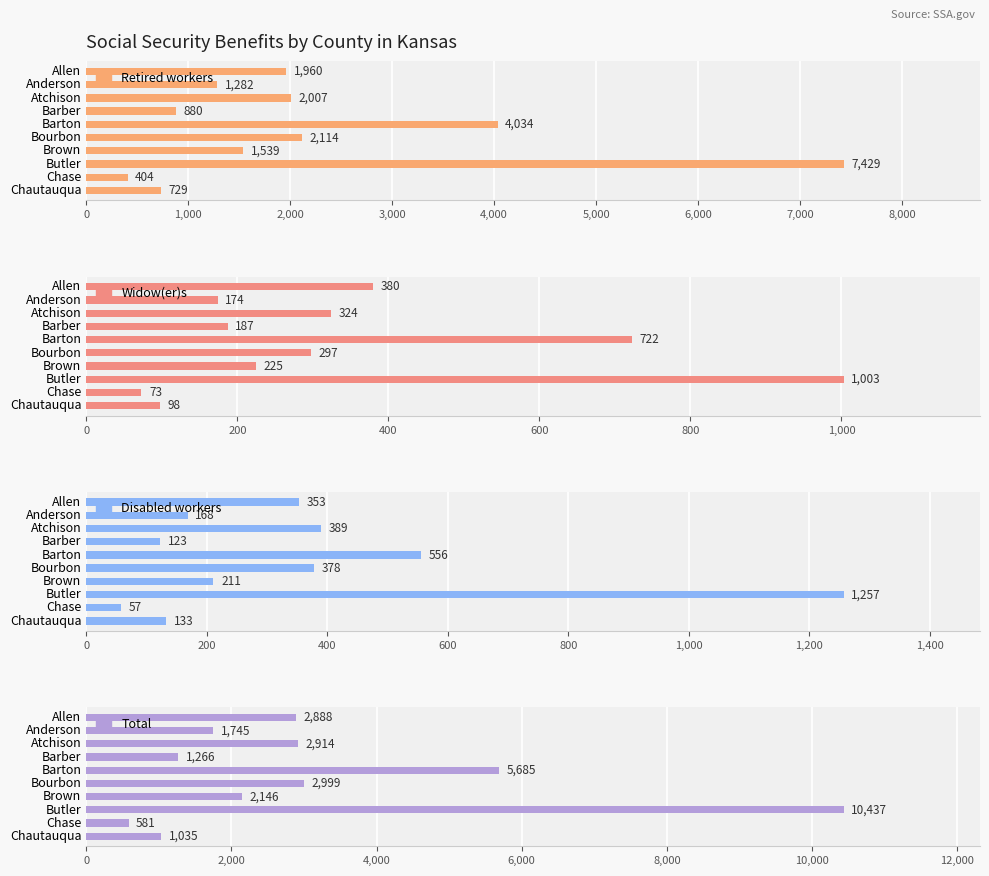

What position from the left is Butler?

8